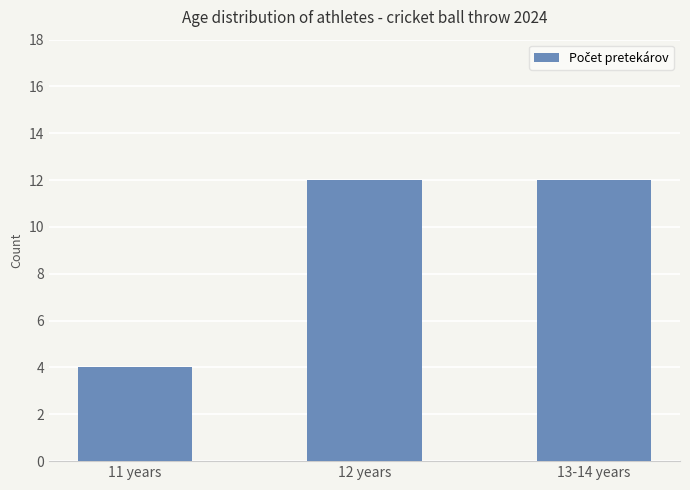

Reading right to left, transcribe all the data shown in this chart.

13-14 years=12	12 years=12	11 years=4